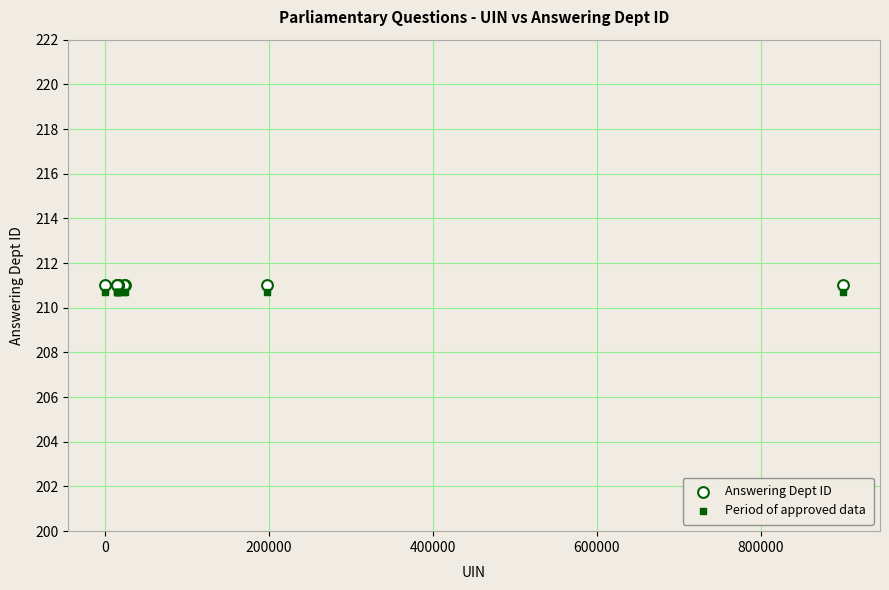

What are all the series names shown in the legend?

Answering Dept ID, Period of approved data